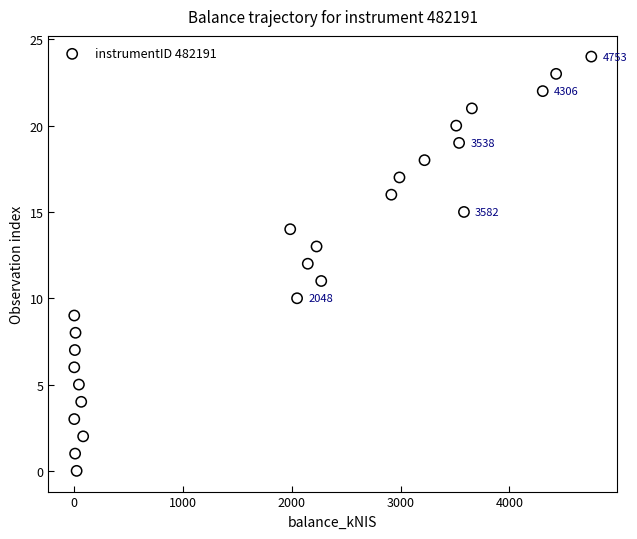

What is the range of Y values (max minus min)?

24